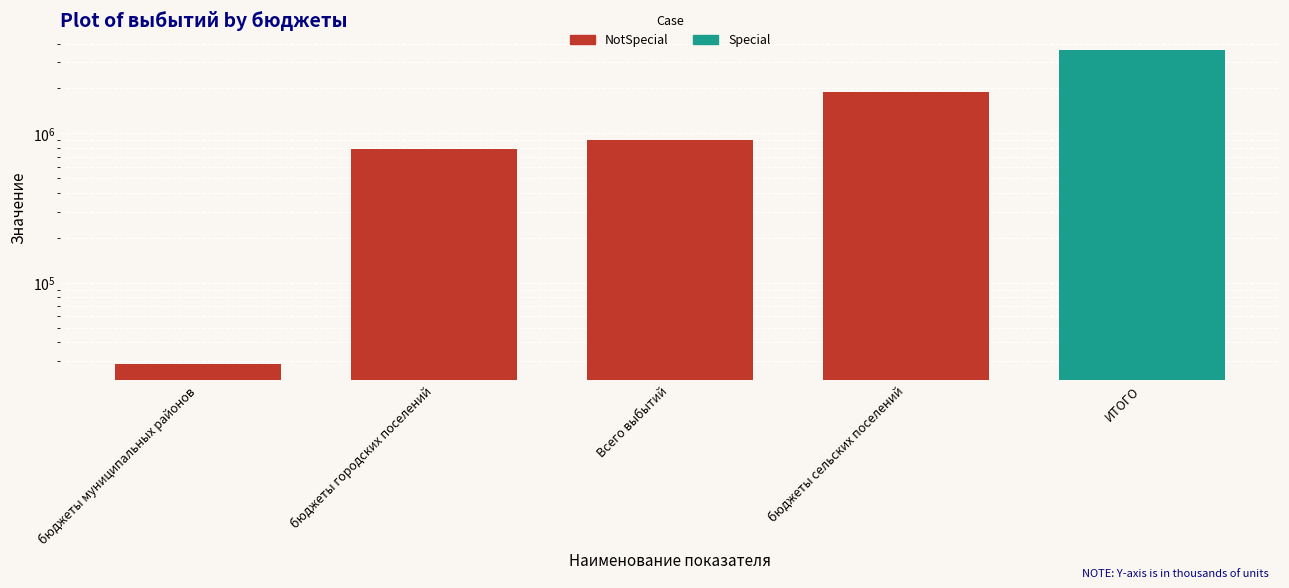

Are the bars horizontal?

No